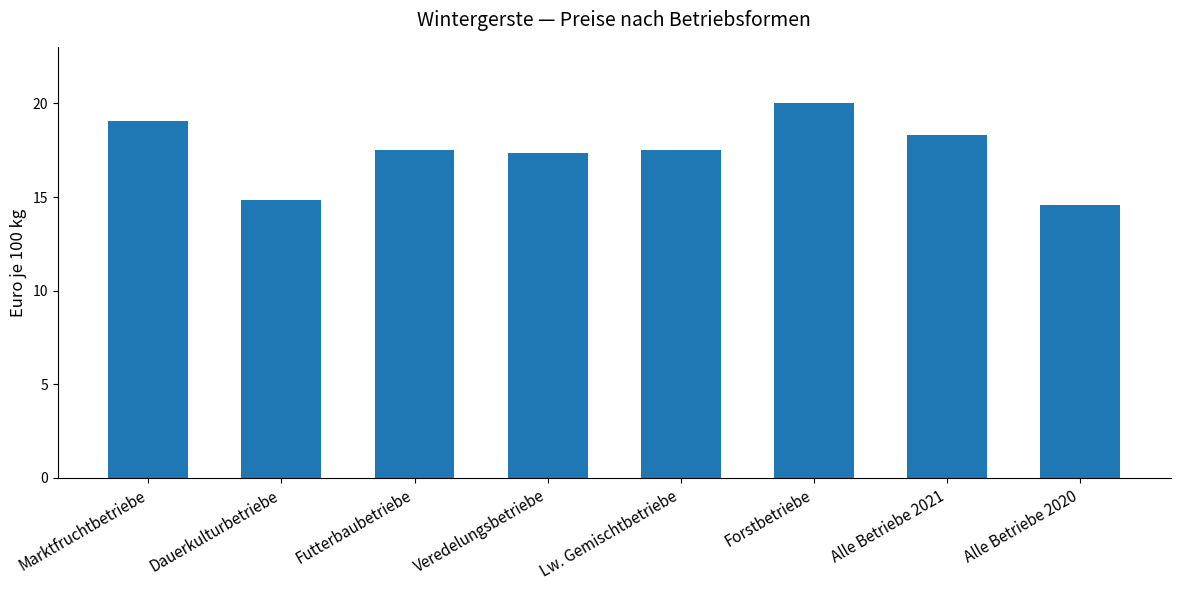

What is the sum of the values at Forstbetriebe and Futterbaubetriebe?

37.5